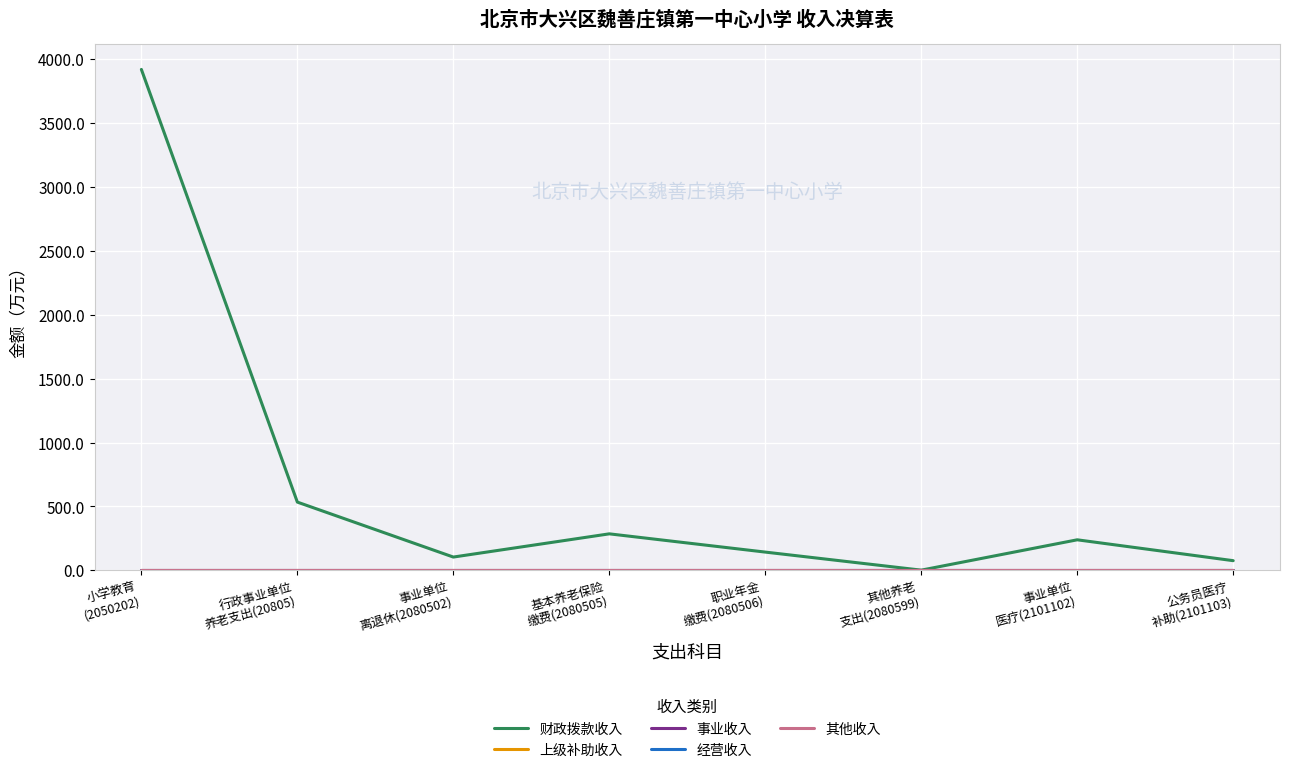

Is this an area chart (filled region under the line)?

No